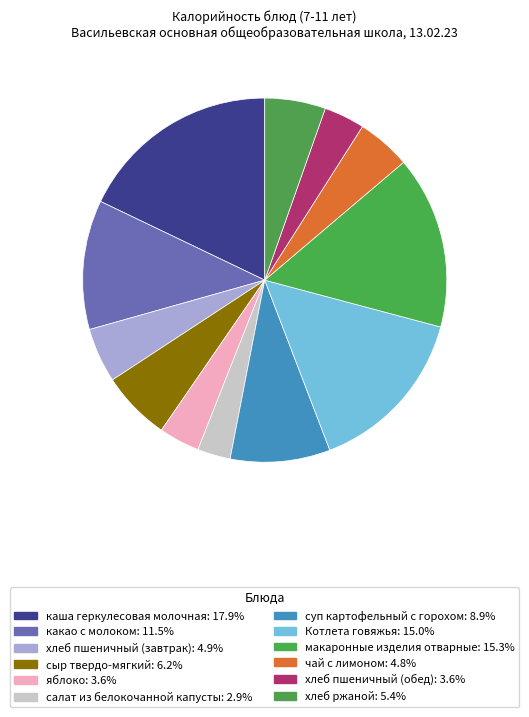

Rank the categories by value from highest to lowest.

каша геркулесовая молочная, макаронные изделия отварные, Котлета говяжья, какао с молоком, суп картофельный с горохом, сыр твердо-мягкий, хлеб ржаной, хлеб пшеничный (завтрак), чай с лимоном, яблоко, хлеб пшеничный (обед), салат из белокочанной капусты